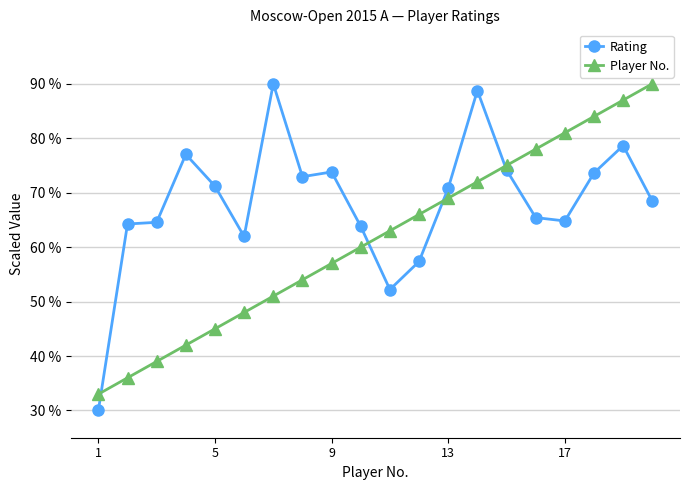

How many lines are shown in the chart?

2